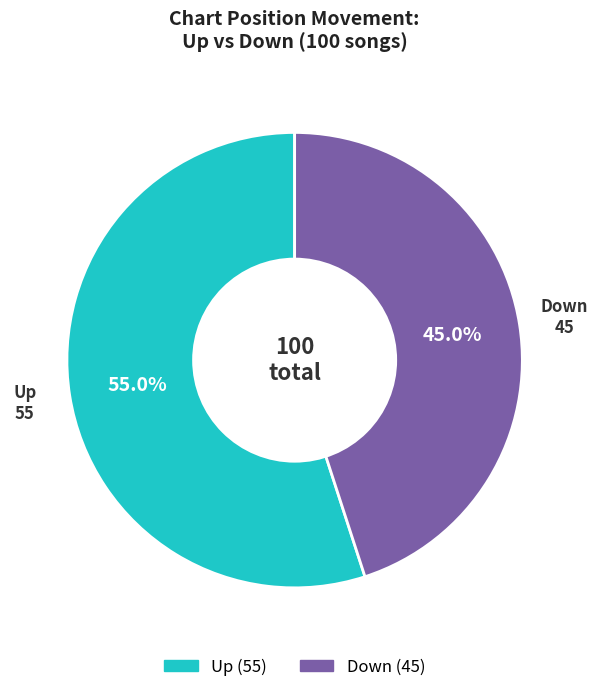

Is there any slice that represents more than half of the pie?

Yes